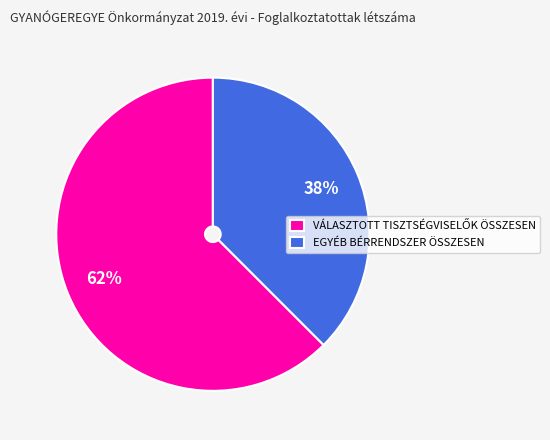

Does EGYÉB BÉRRENDSZER ÖSSZESEN account for over 50% of the chart?

No